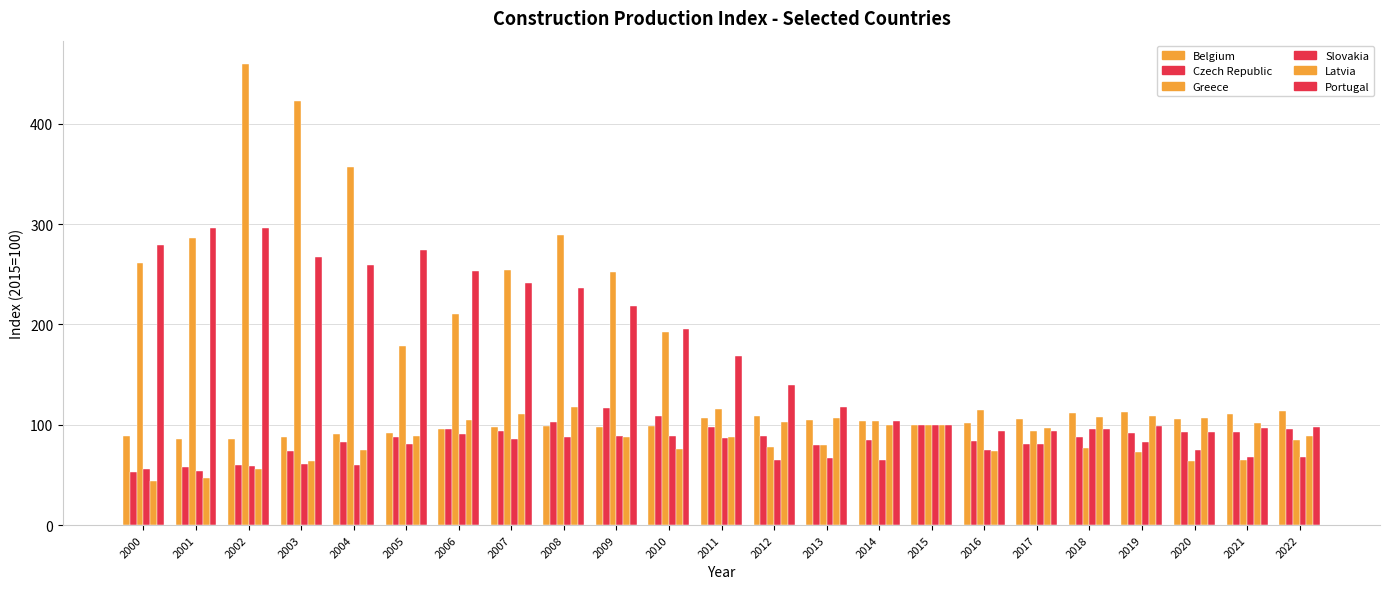

At how many categories does at least one series exceed 375?

2